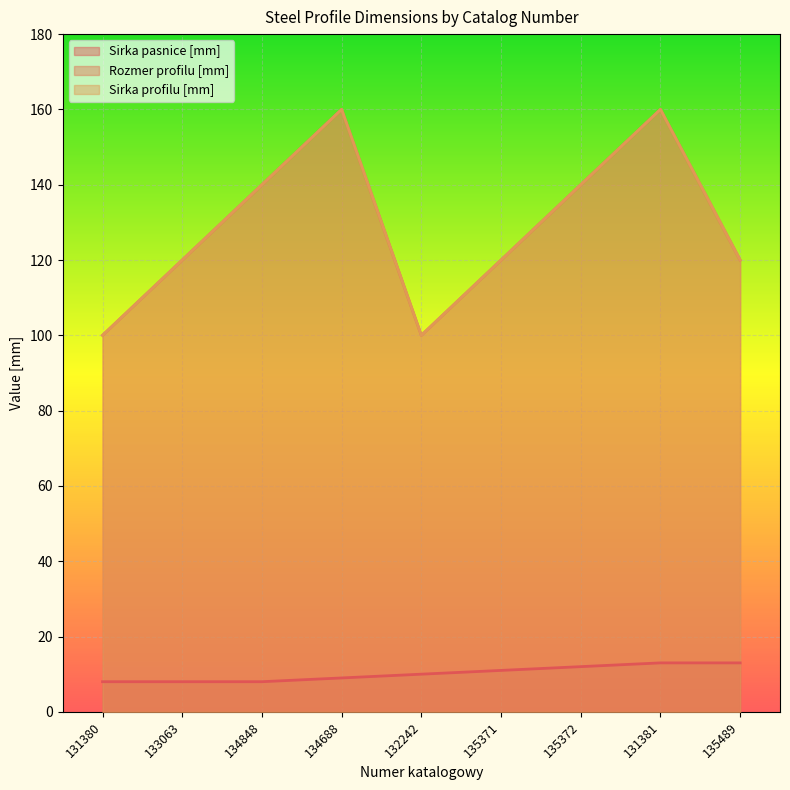

Which category has the highest value in the Sirka pasnice [mm] series?

131381